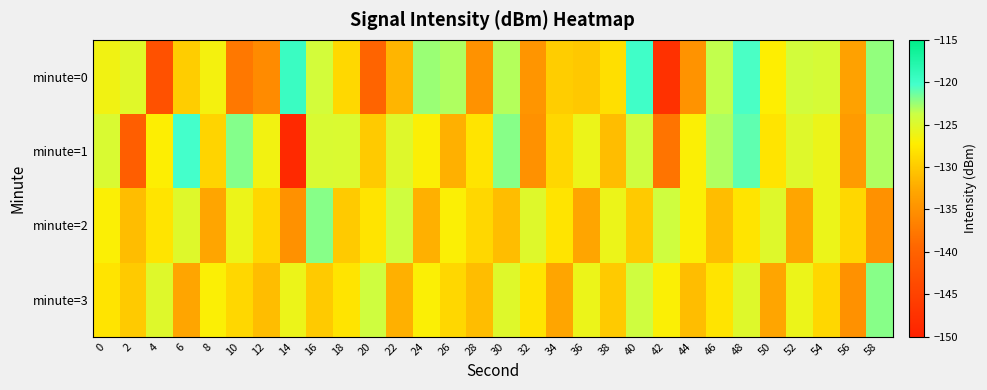

List the series in order of their peak value, highest first.

minute=0, minute=1, minute=2, minute=3